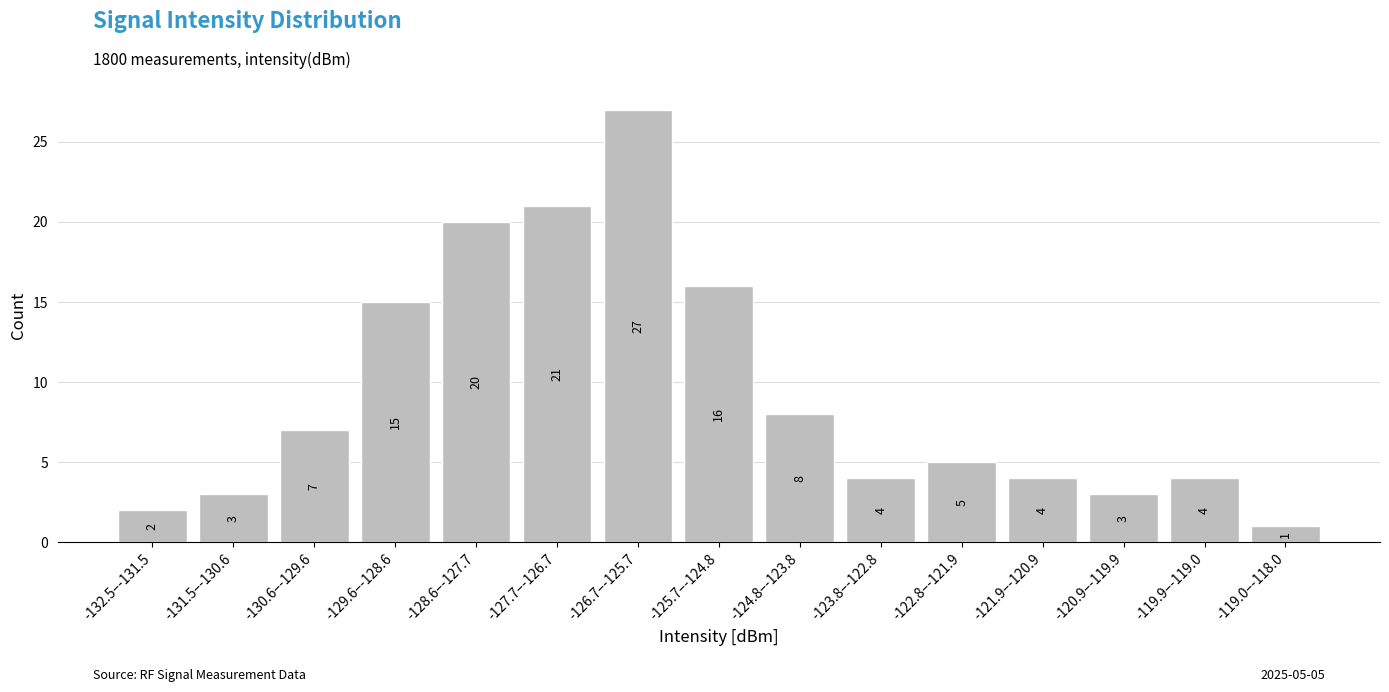

Reading left to right, list all the values displayed in this chart.

-132.5–-131.5=2	-131.5–-130.6=3	-130.6–-129.6=7	-129.6–-128.6=15	-128.6–-127.7=20	-127.7–-126.7=21	-126.7–-125.7=27	-125.7–-124.8=16	-124.8–-123.8=8	-123.8–-122.8=4	-122.8–-121.9=5	-121.9–-120.9=4	-120.9–-119.9=3	-119.9–-119.0=4	-119.0–-118.0=1